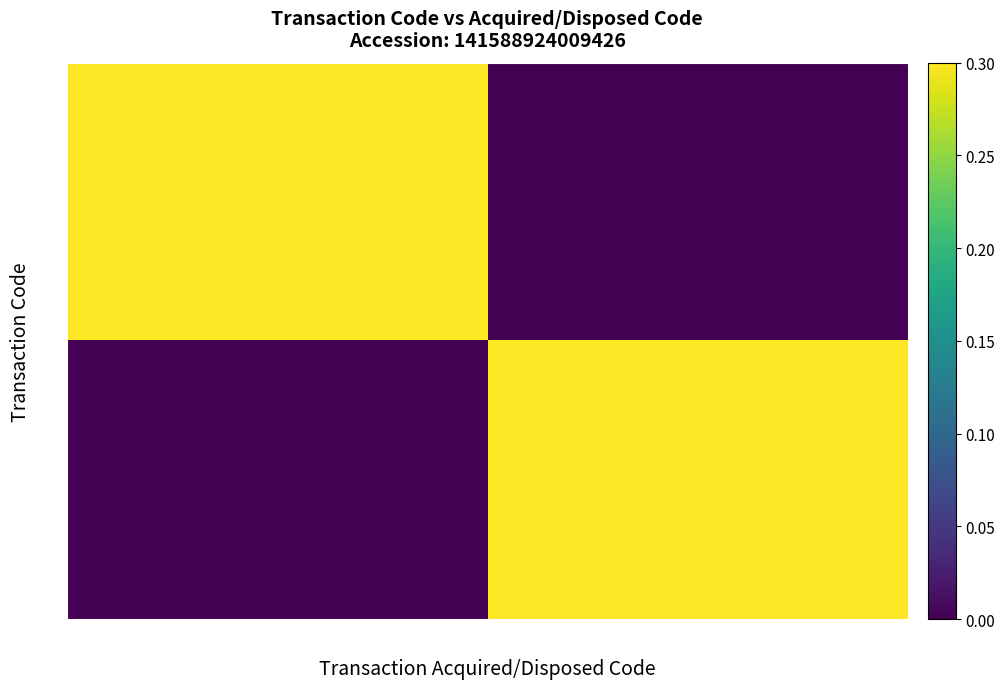

What is the spread (max minus min) of values at A?

0.3